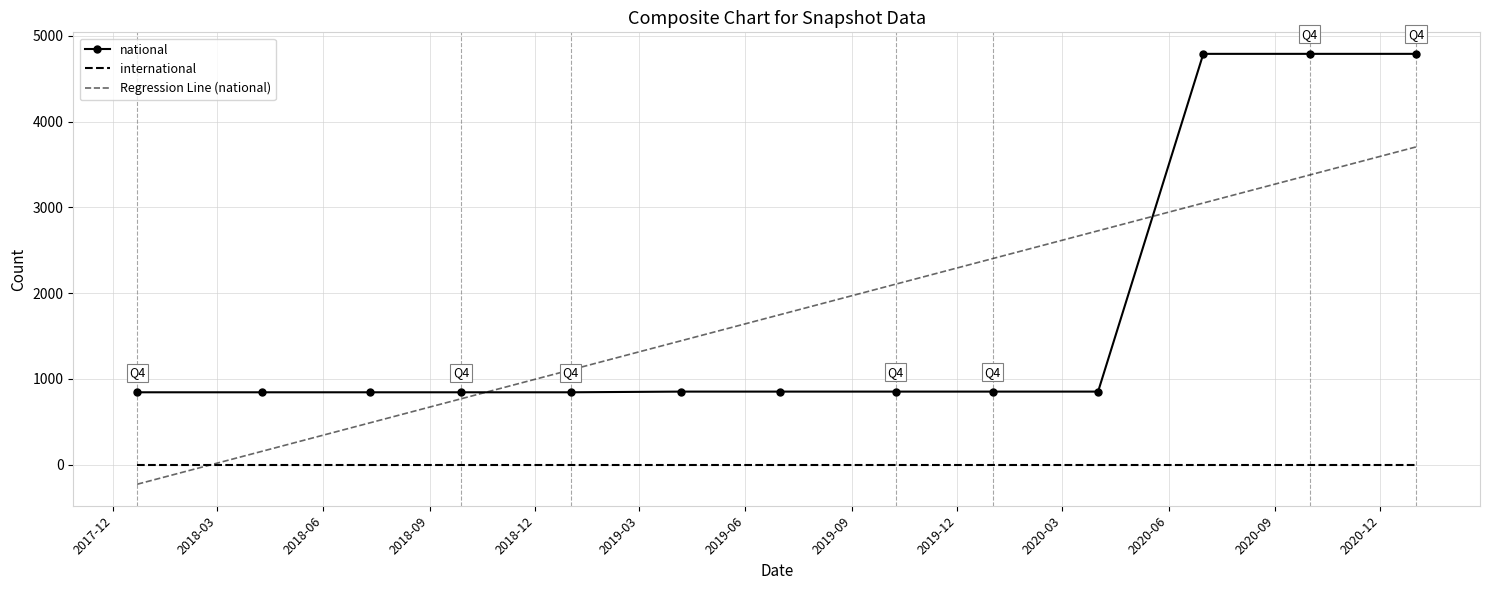

List the labels in order of value, largest first.

2020-07-01, 2020-10-01, 2021-01-01, 2019-04-06, 2019-07-01, 2019-10-09, 2020-01-01, 2020-04-01, 2017-12-22, 2018-04-09, 2018-07-11, 2018-09-28, 2019-01-01